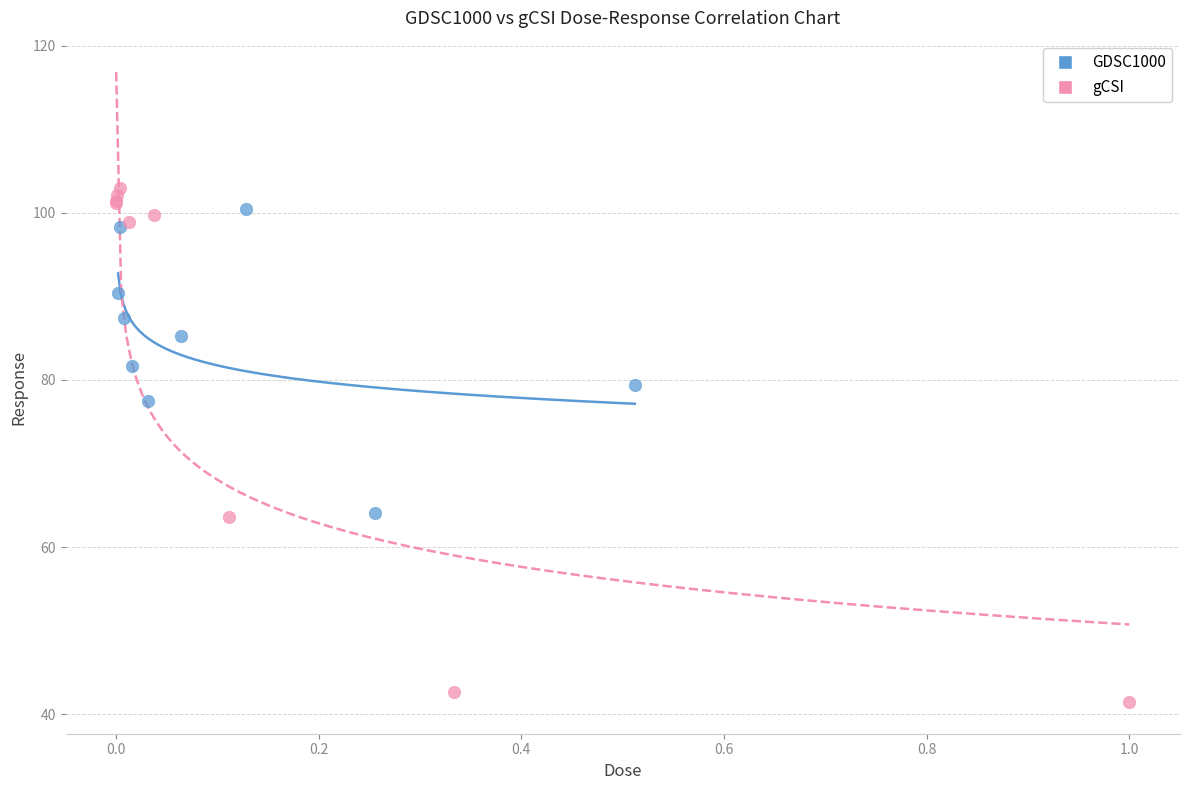

Which series has the widest spread of Y values?

gCSI